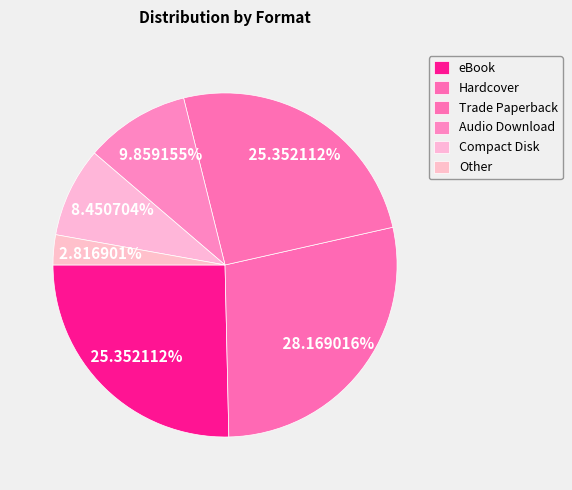

What is the smallest slice in the pie chart?

Other